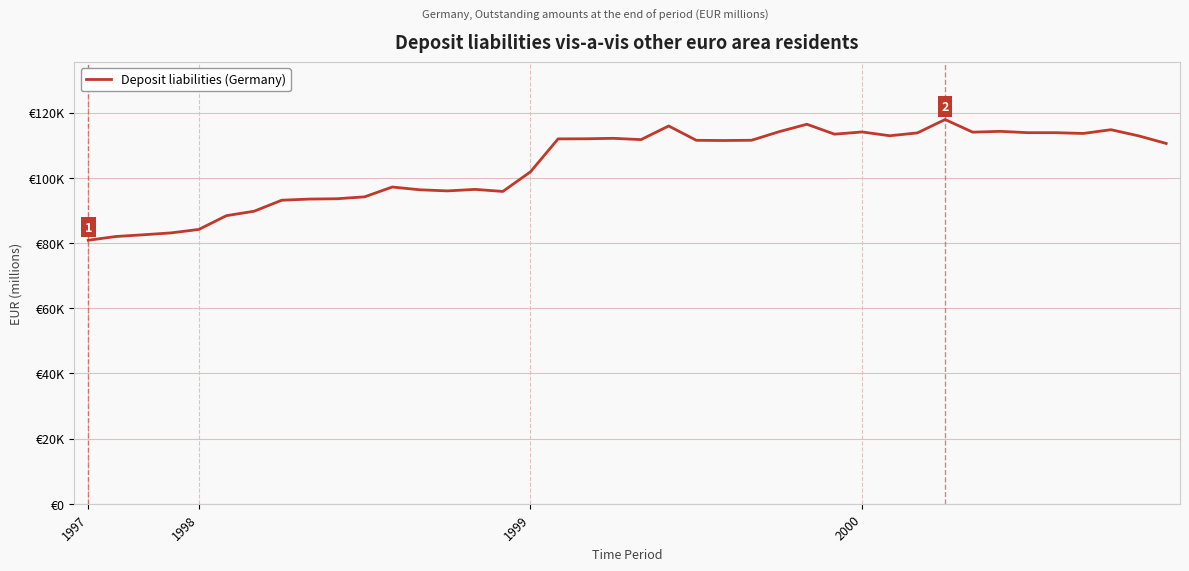

Is this an area chart (filled region under the line)?

No